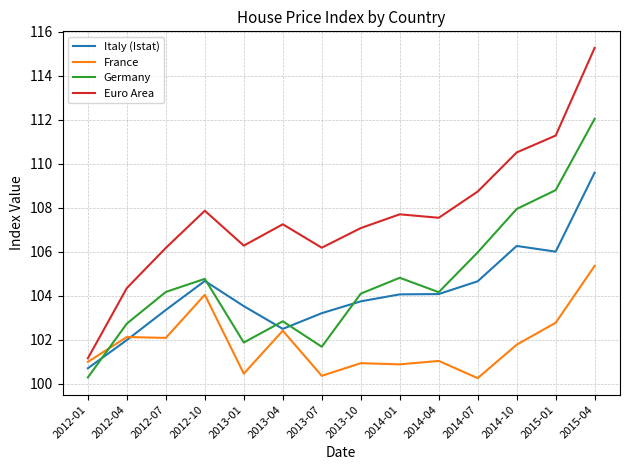

What position from the left is 2012-04?

2